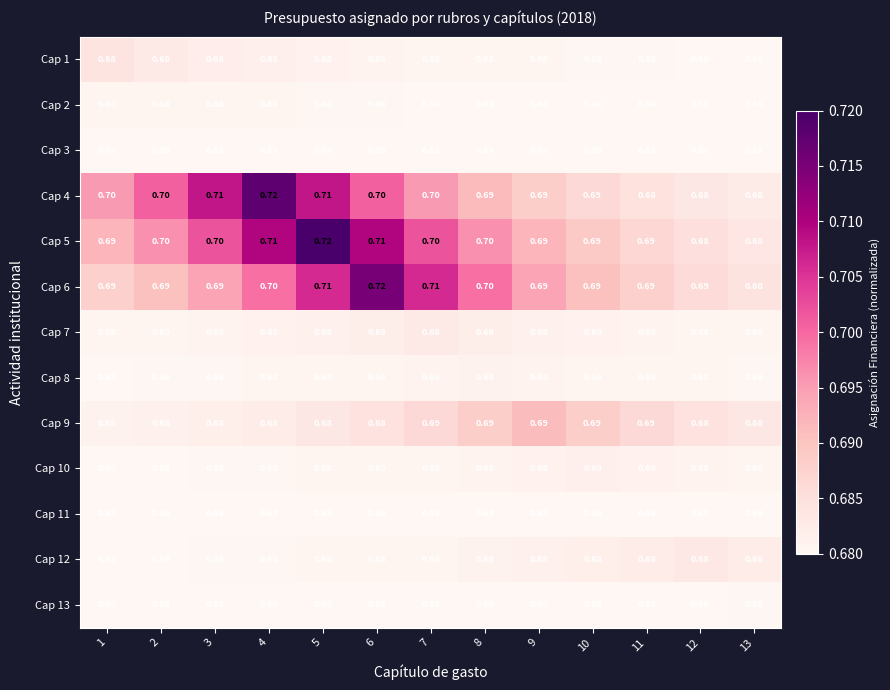

Reading right to left, extract all data points from this chart.

Cap 1: 13=0.7	12=0.7	11=0.7	10=0.7	9=0.7	8=0.7	7=0.7	6=0.7	5=0.7	4=0.7	3=0.7	2=0.7	1=0.7
Cap 2: 13=0.7	12=0.7	11=0.7	10=0.7	9=0.7	8=0.7	7=0.7	6=0.7	5=0.7	4=0.7	3=0.7	2=0.7	1=0.7
Cap 3: 13=0.7	12=0.7	11=0.7	10=0.7	9=0.7	8=0.7	7=0.7	6=0.7	5=0.7	4=0.7	3=0.7	2=0.7	1=0.7
Cap 4: 13=0.7	12=0.7	11=0.7	10=0.7	9=0.7	8=0.7	7=0.7	6=0.7	5=0.7	4=0.7	3=0.7	2=0.7	1=0.7
Cap 5: 13=0.7	12=0.7	11=0.7	10=0.7	9=0.7	8=0.7	7=0.7	6=0.7	5=0.7	4=0.7	3=0.7	2=0.7	1=0.7
Cap 6: 13=0.7	12=0.7	11=0.7	10=0.7	9=0.7	8=0.7	7=0.7	6=0.7	5=0.7	4=0.7	3=0.7	2=0.7	1=0.7
Cap 7: 13=0.7	12=0.7	11=0.7	10=0.7	9=0.7	8=0.7	7=0.7	6=0.7	5=0.7	4=0.7	3=0.7	2=0.7	1=0.7
Cap 8: 13=0.7	12=0.7	11=0.7	10=0.7	9=0.7	8=0.7	7=0.7	6=0.7	5=0.7	4=0.7	3=0.7	2=0.7	1=0.7
Cap 9: 13=0.7	12=0.7	11=0.7	10=0.7	9=0.7	8=0.7	7=0.7	6=0.7	5=0.7	4=0.7	3=0.7	2=0.7	1=0.7
Cap 10: 13=0.7	12=0.7	11=0.7	10=0.7	9=0.7	8=0.7	7=0.7	6=0.7	5=0.7	4=0.7	3=0.7	2=0.7	1=0.7
Cap 11: 13=0.7	12=0.7	11=0.7	10=0.7	9=0.7	8=0.7	7=0.7	6=0.7	5=0.7	4=0.7	3=0.7	2=0.7	1=0.7
Cap 12: 13=0.7	12=0.7	11=0.7	10=0.7	9=0.7	8=0.7	7=0.7	6=0.7	5=0.7	4=0.7	3=0.7	2=0.7	1=0.7
Cap 13: 13=0.7	12=0.7	11=0.7	10=0.7	9=0.7	8=0.7	7=0.7	6=0.7	5=0.7	4=0.7	3=0.7	2=0.7	1=0.7